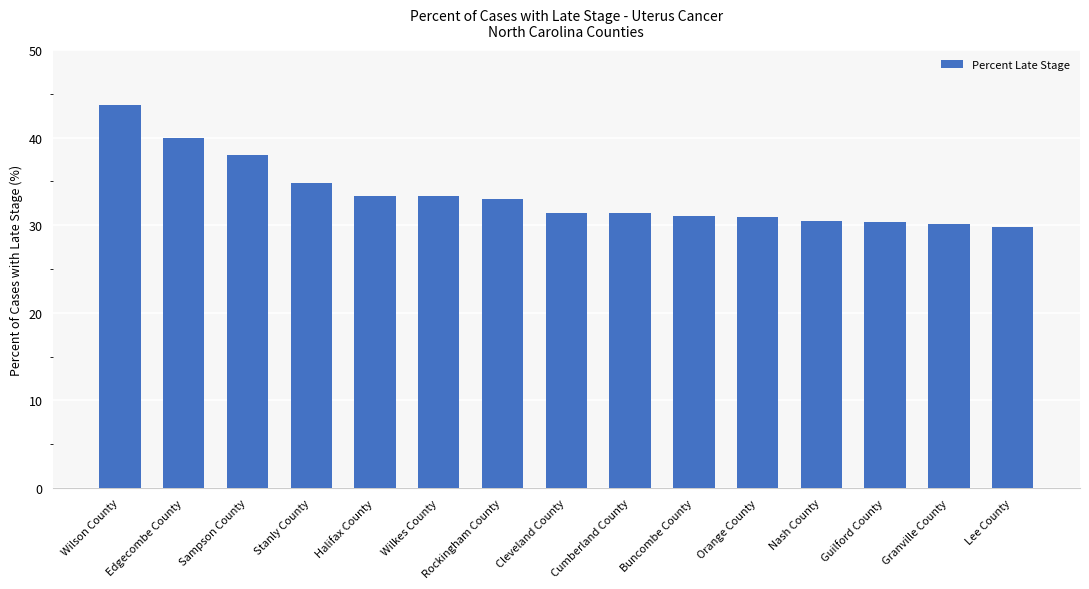

What is the value of the 13th bar from the left?

30.4